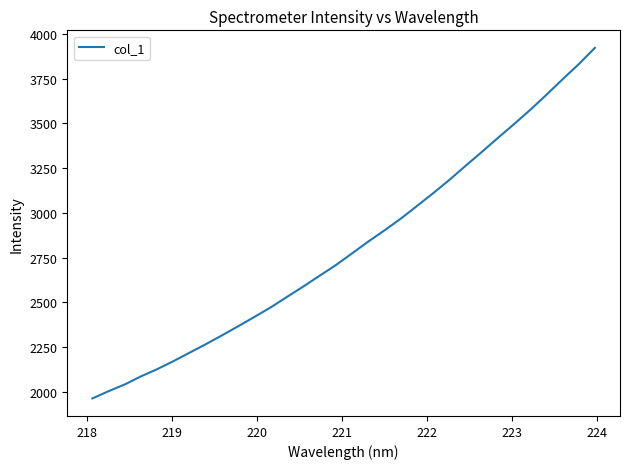

What is the minimum value shown in the chart?

1964.1